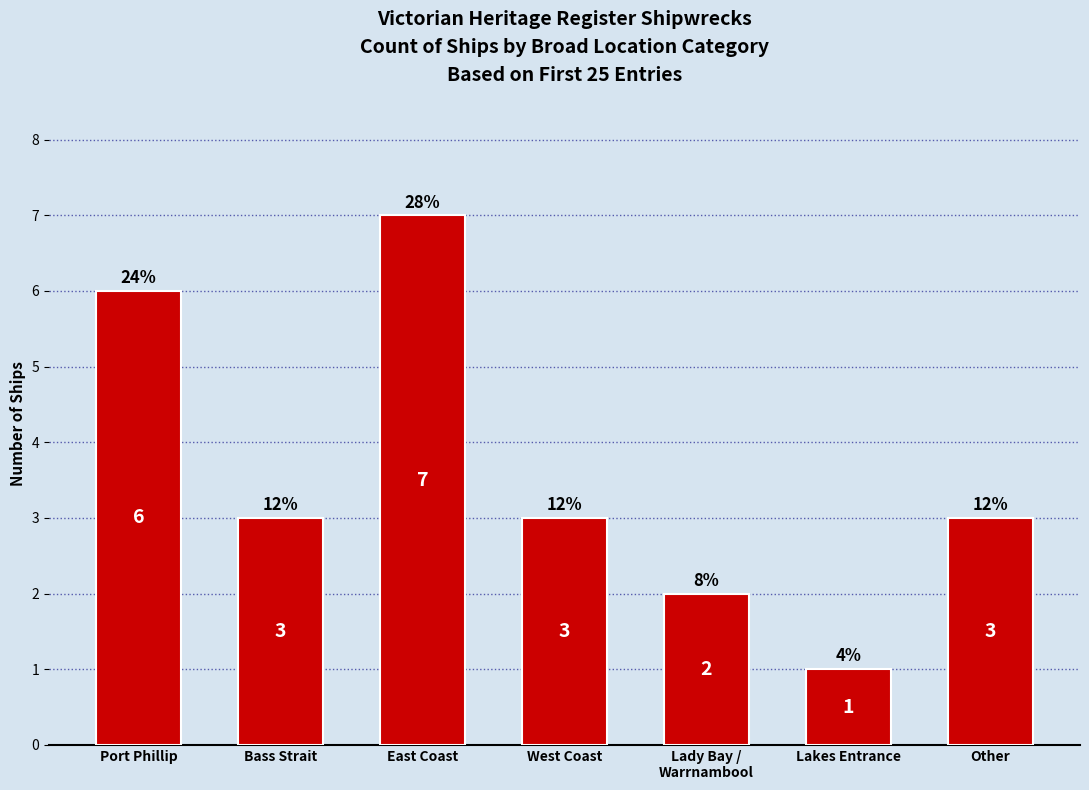

The chart shows a value of 2 at Bass Strait. True or false?

False